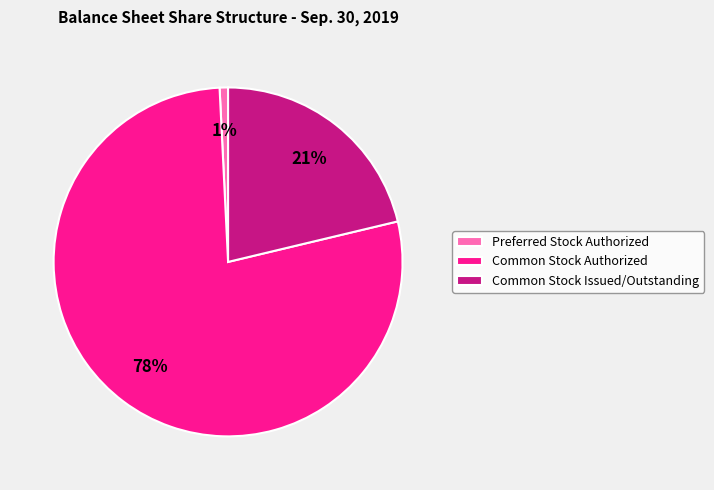

Count the number of slices in the pie.

3